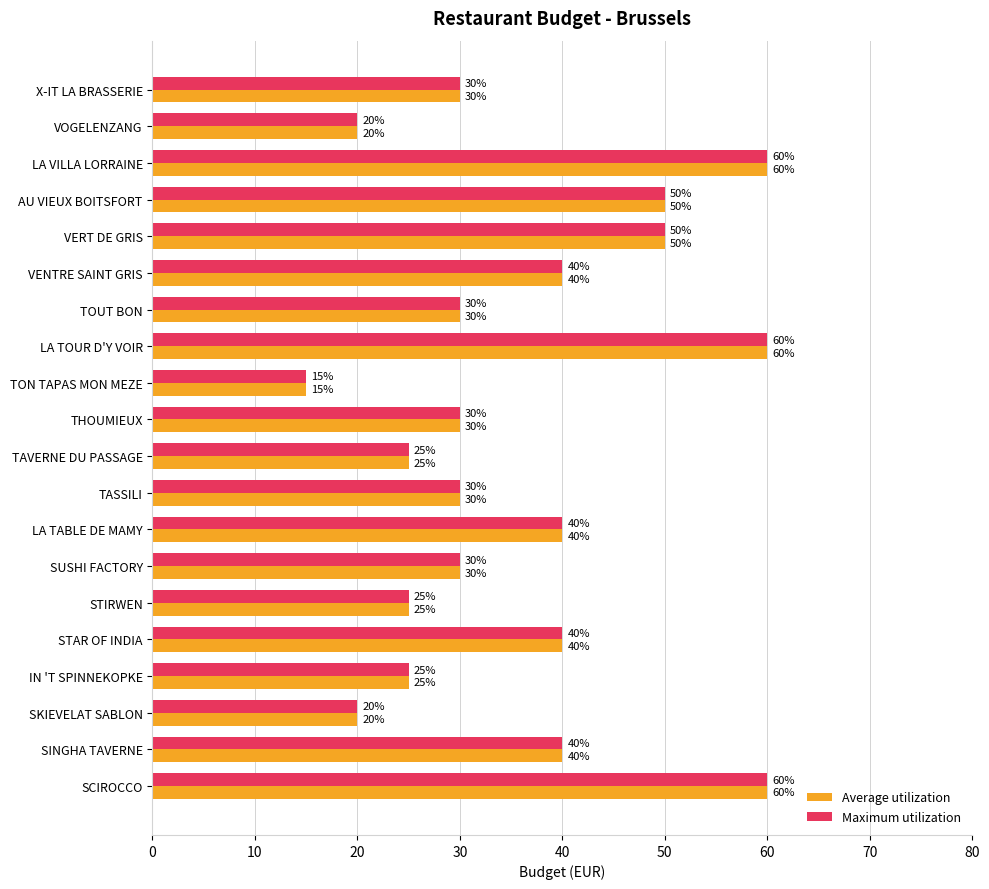

What is the sum of all Average utilization values?

720